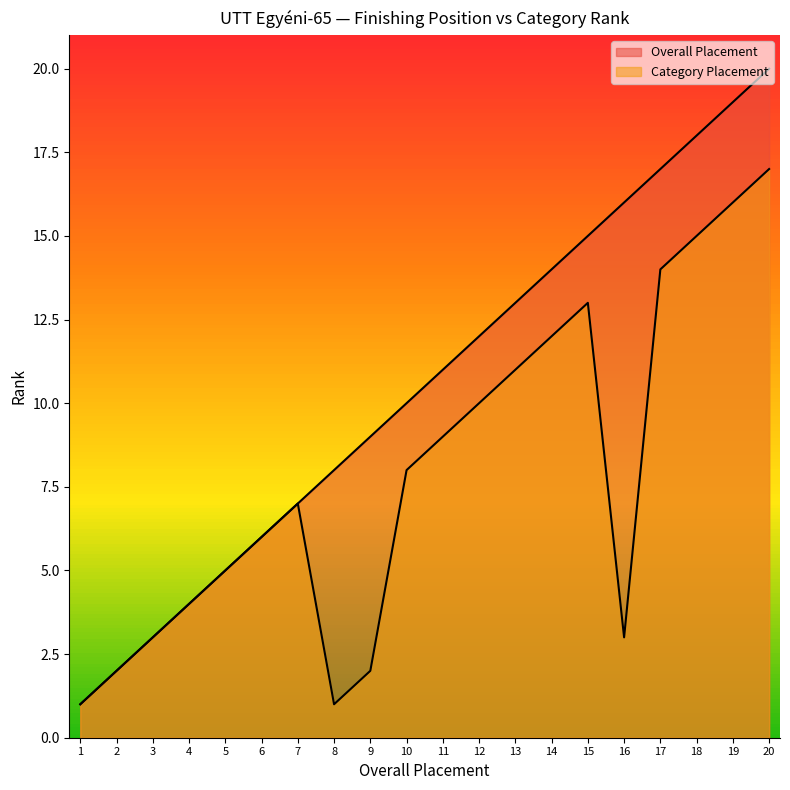

At which label does Overall Placement reach its minimum?

1